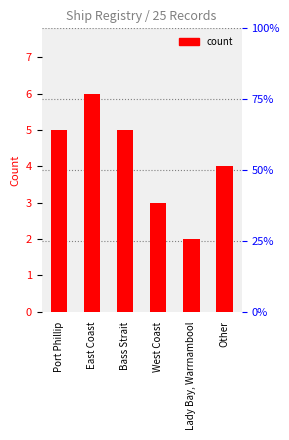

The chart shows a value of 6 at Other. True or false?

False